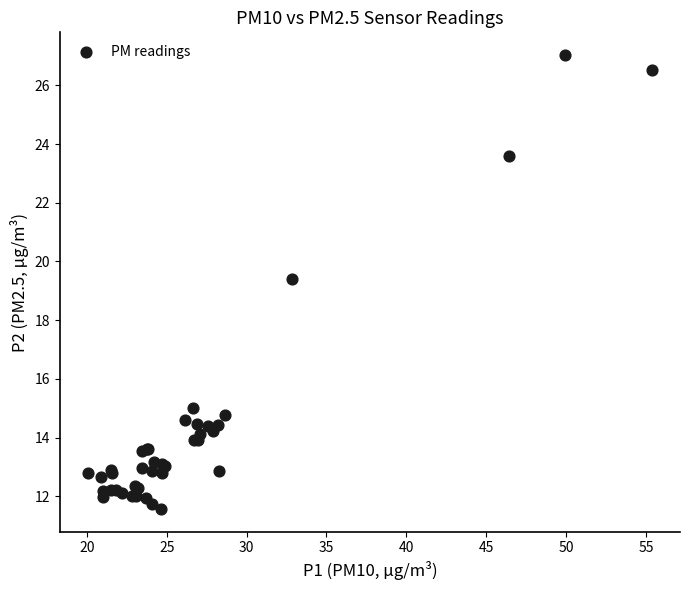

What Y value in the scatter plot is closest to 19?

19.4